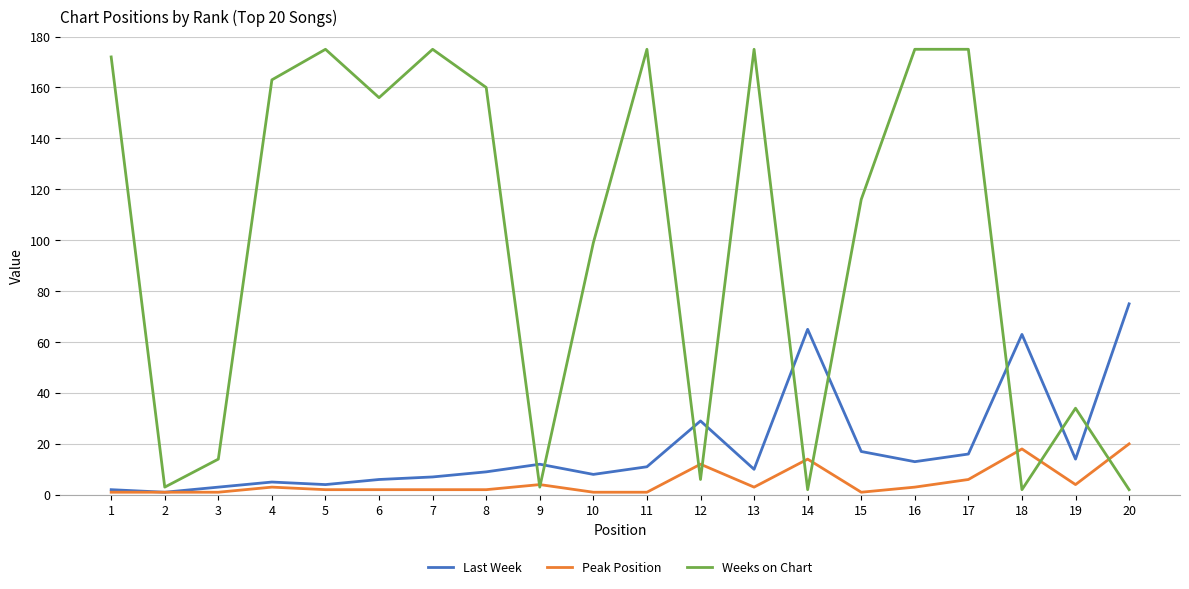

What is the maximum value for Last Week?

75